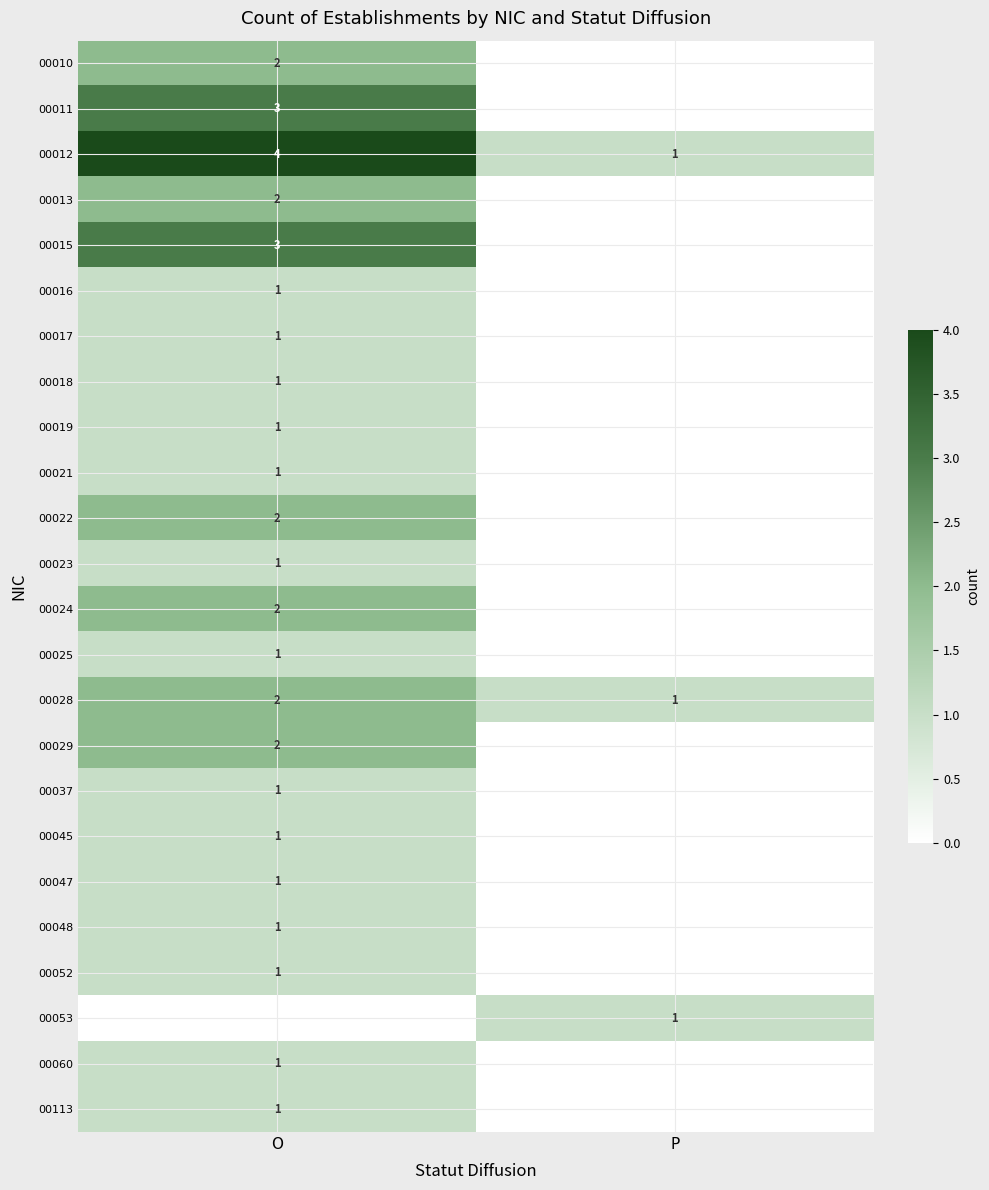

At how many categories does at least one series exceed 2?

1